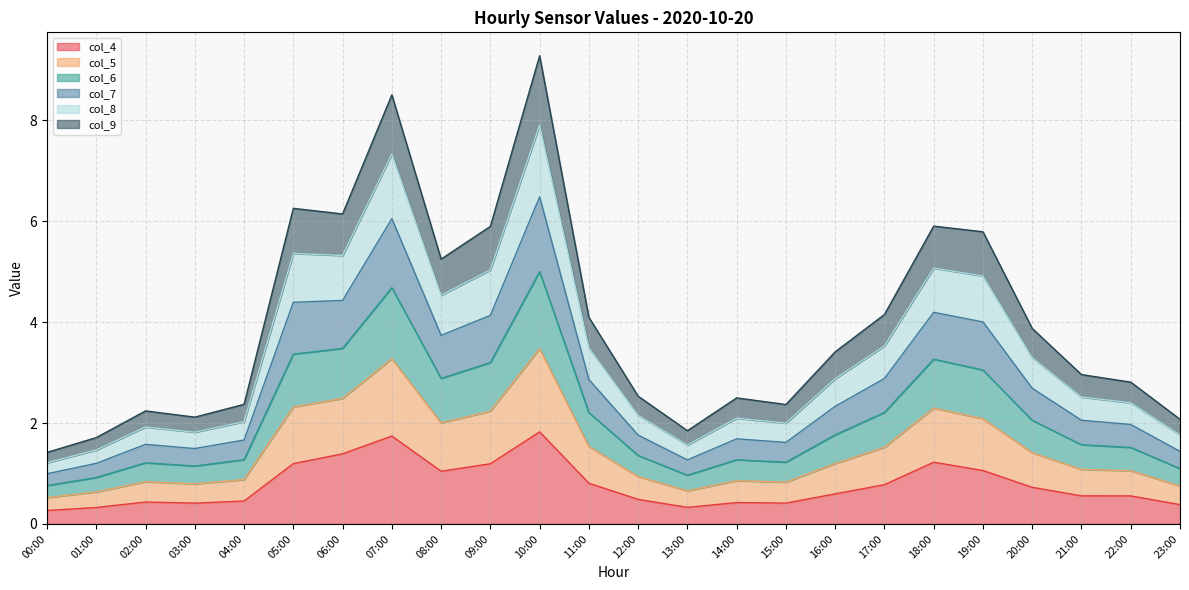

What are all the series names shown in the legend?

col_4, col_5, col_6, col_7, col_8, col_9